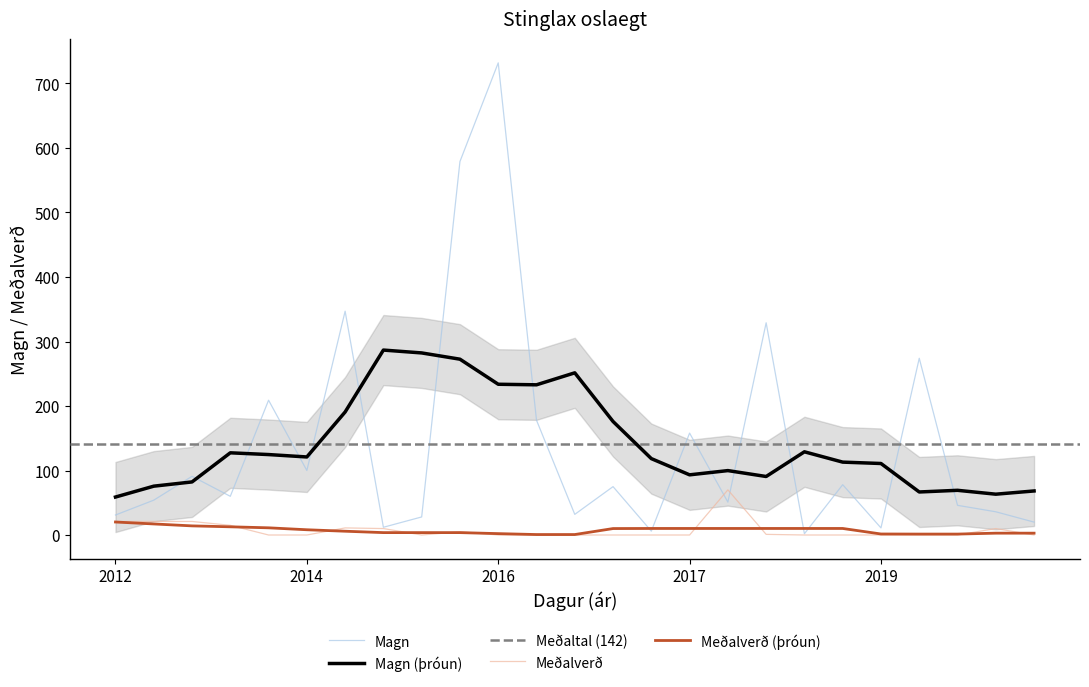

At which label does Magn first exceed 60?

3.7.2012